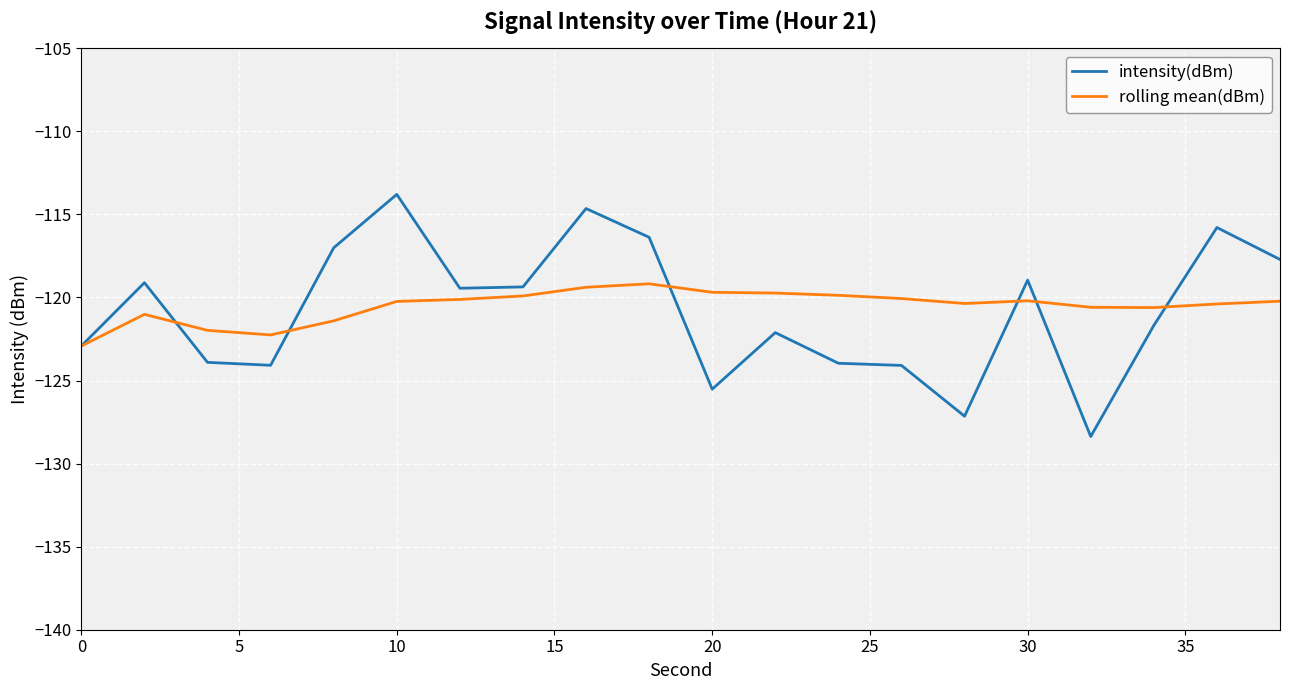

Which series has the widest spread of values?

intensity(dBm)